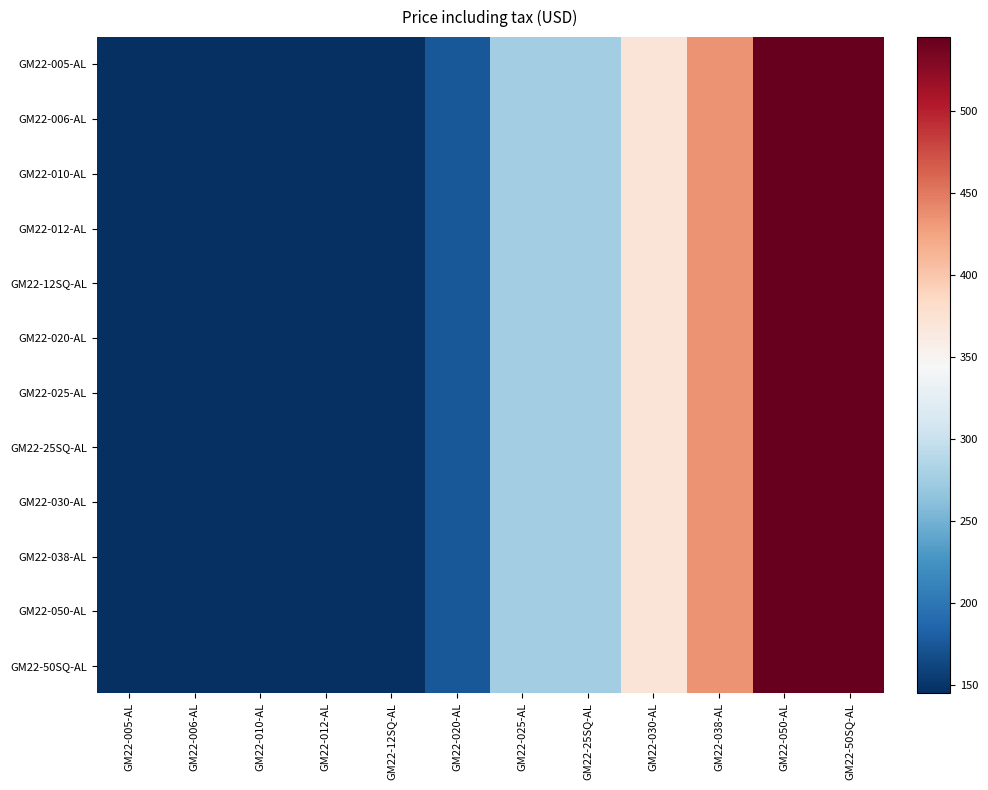

Between GM22-005-AL and GM22-050-AL, which is larger?

GM22-050-AL